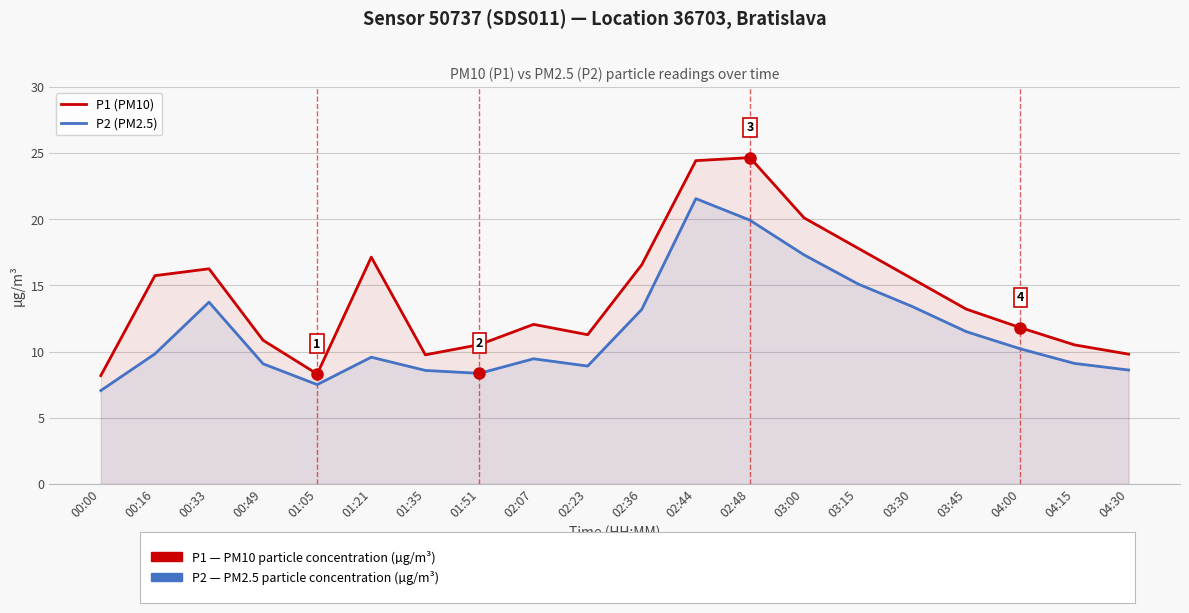

True or false: P2 (PM2.5) has more than 1 points higher than both neighbors.

True